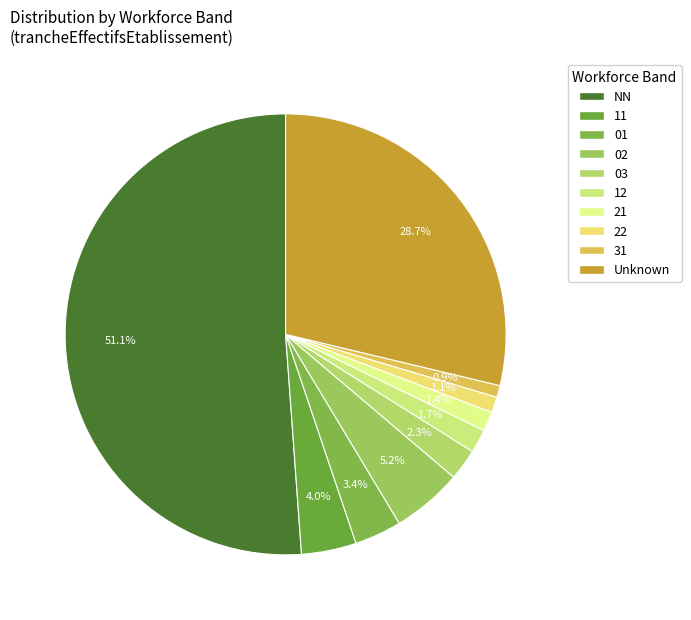

Which slice is the largest?

NN